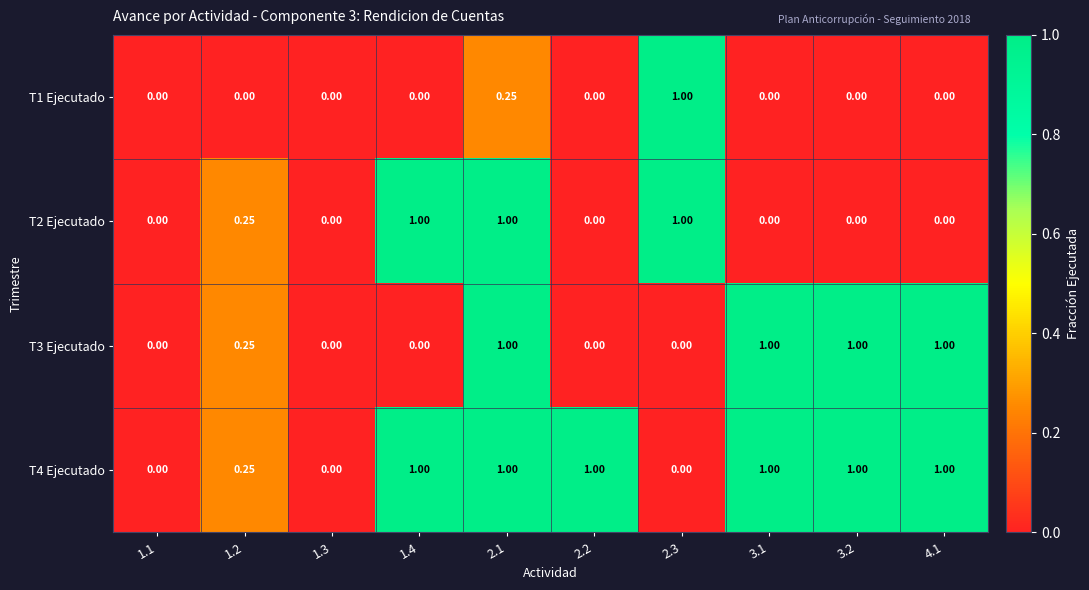

At how many categories does at least one series exceed 0?

8